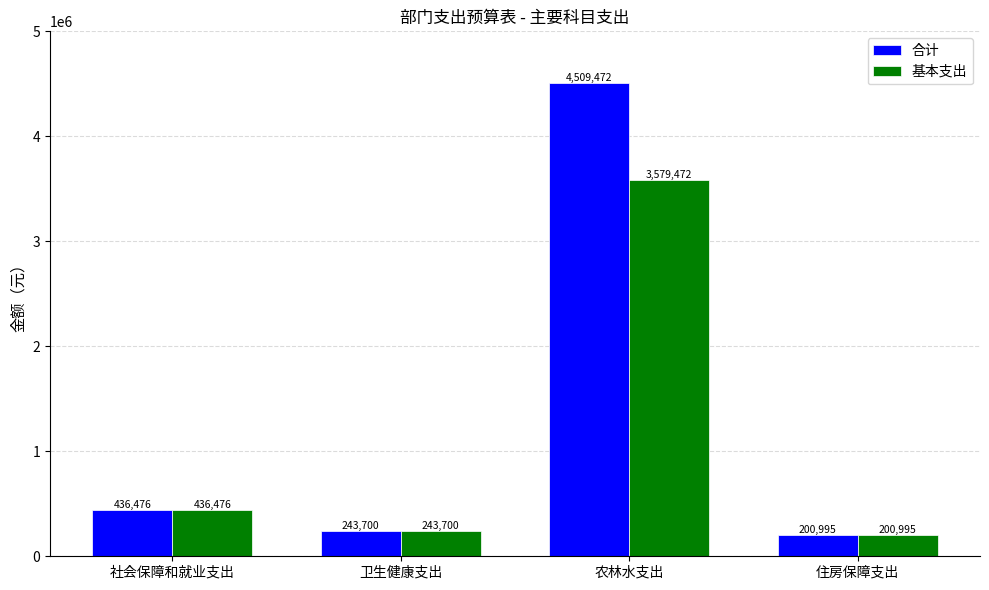

What is the value of the 基本支出 bar at the 2nd from the left?

243699.6